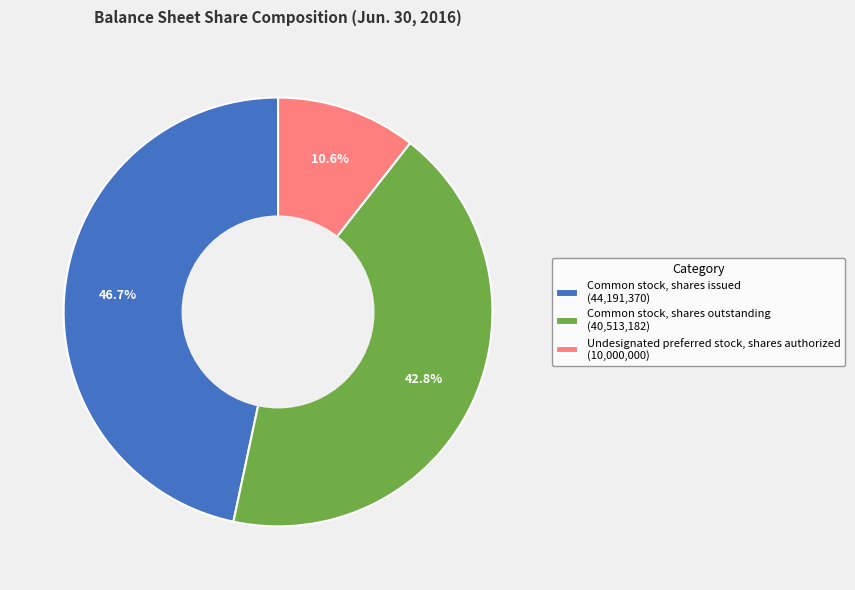

Count the number of slices in the pie.

3